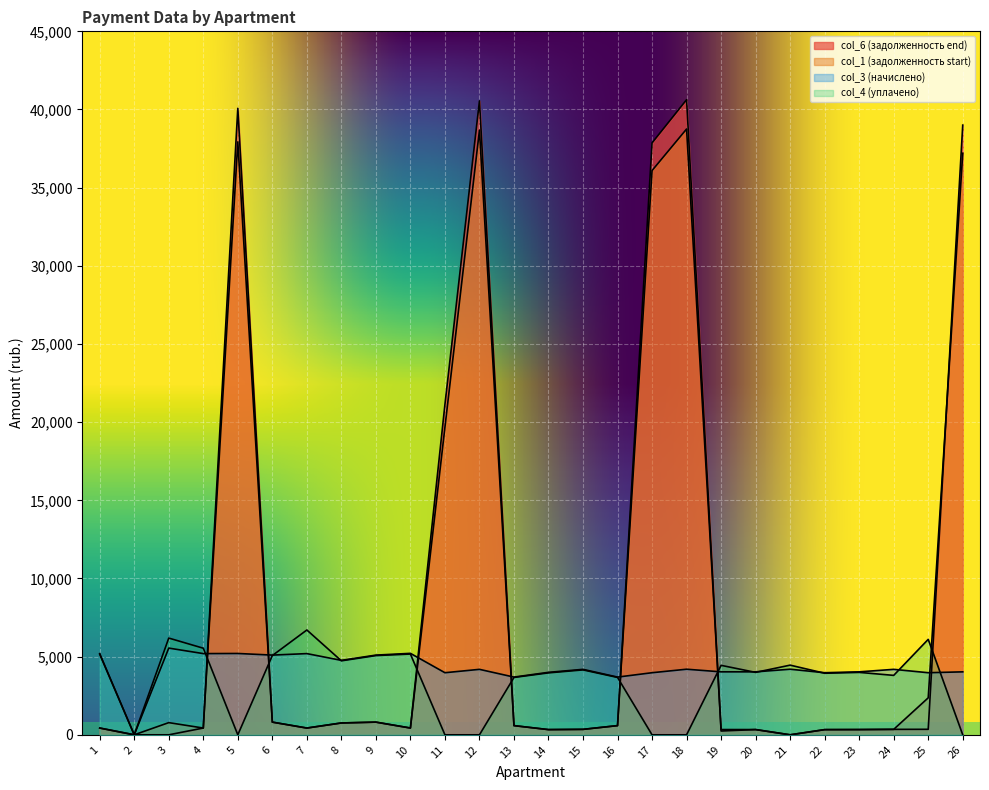

How many categories are shown in the chart?

26